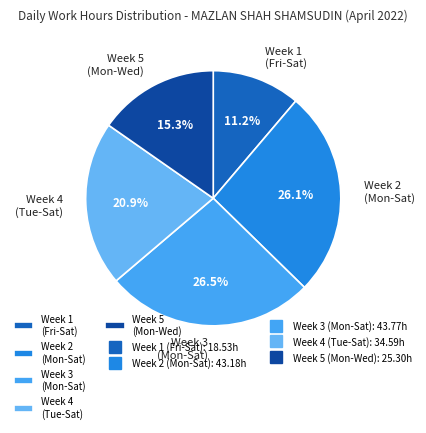

Which slice is the smallest?

Week 1 (Fri-Sat)